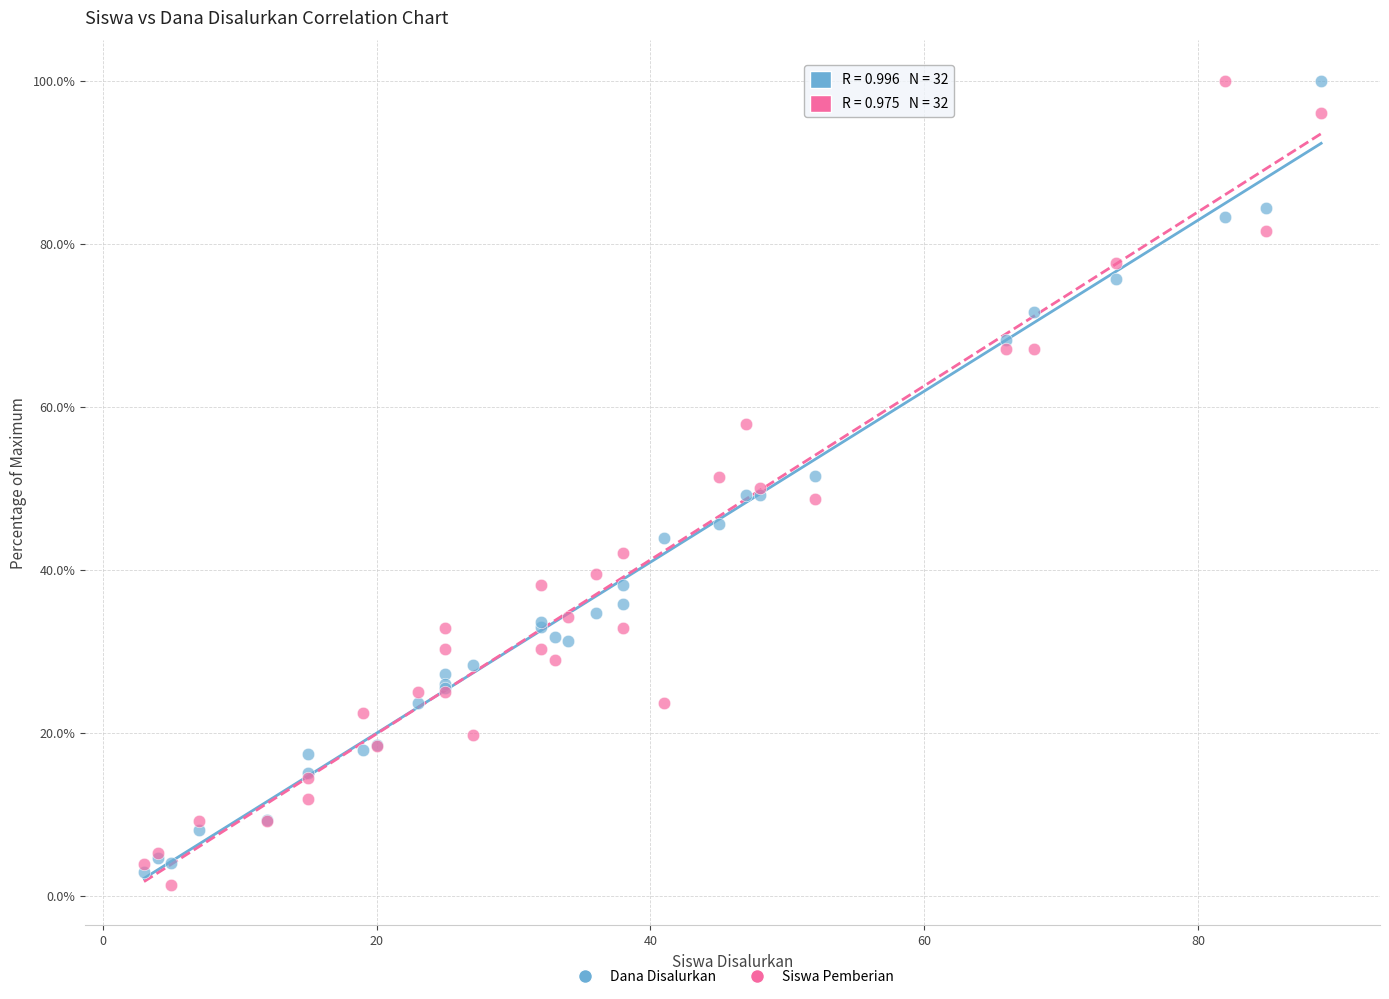

What are all the series names shown in the legend?

Dana Disalurkan, Siswa Pemberian